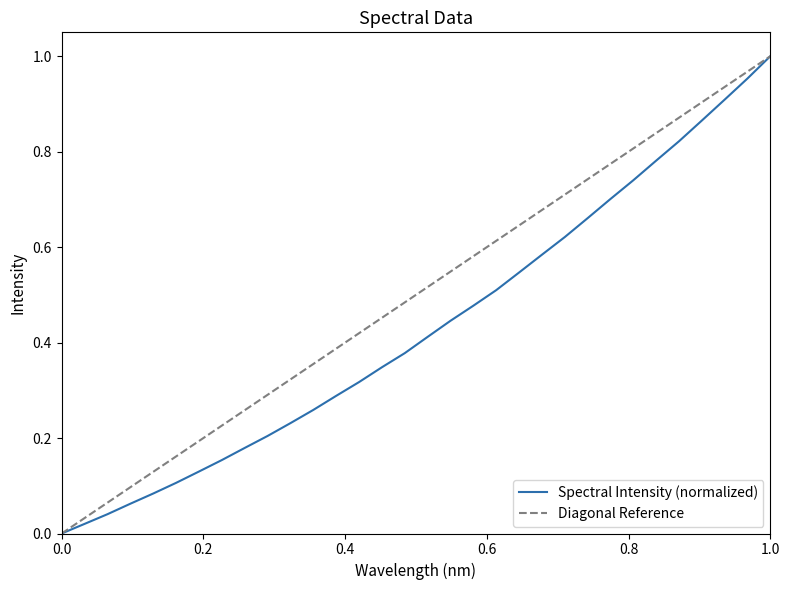

The value of Spectral Intensity (normalized) at 1.0 is 0.2. True or false?

False